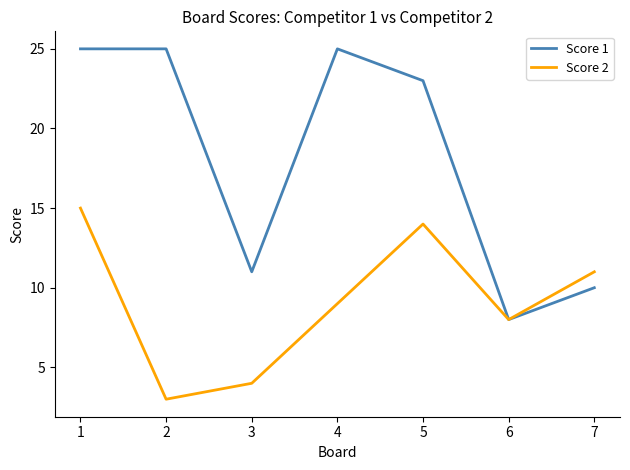

What is the difference between the highest and lowest values at 4?

16